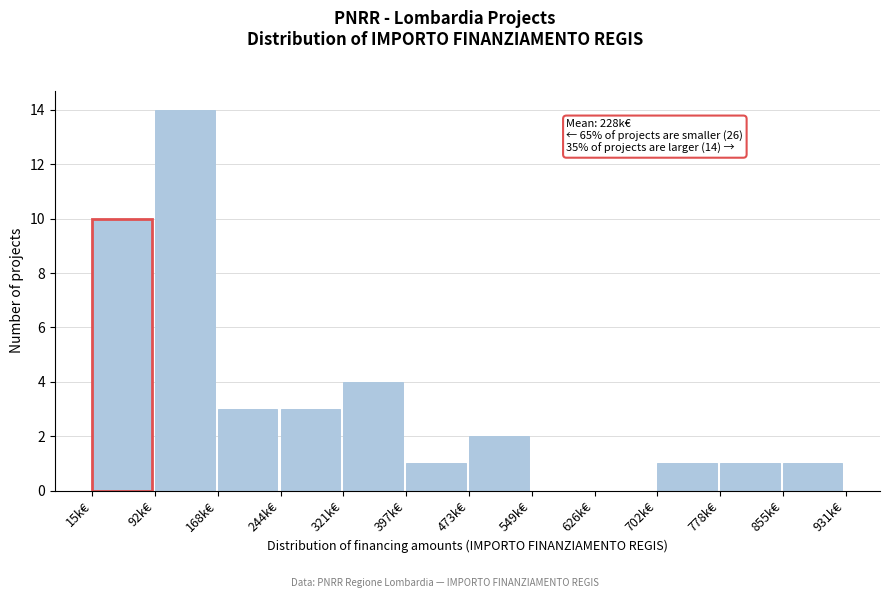

Reading left to right, extract all data points from this chart.

15k€=10	92k€=14	168k€=3	244k€=3	321k€=4	397k€=1	473k€=2	549k€=0	626k€=0	702k€=1	778k€=1	855k€=1